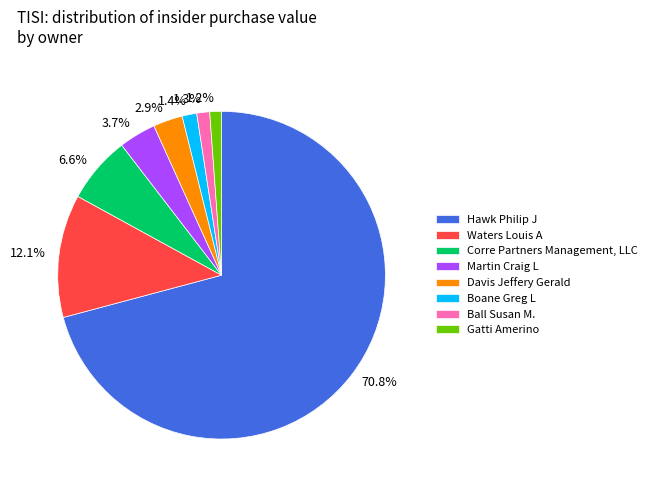

To the nearest percent, what percentage of the pie is Corre Partners Management, LLC?

7%